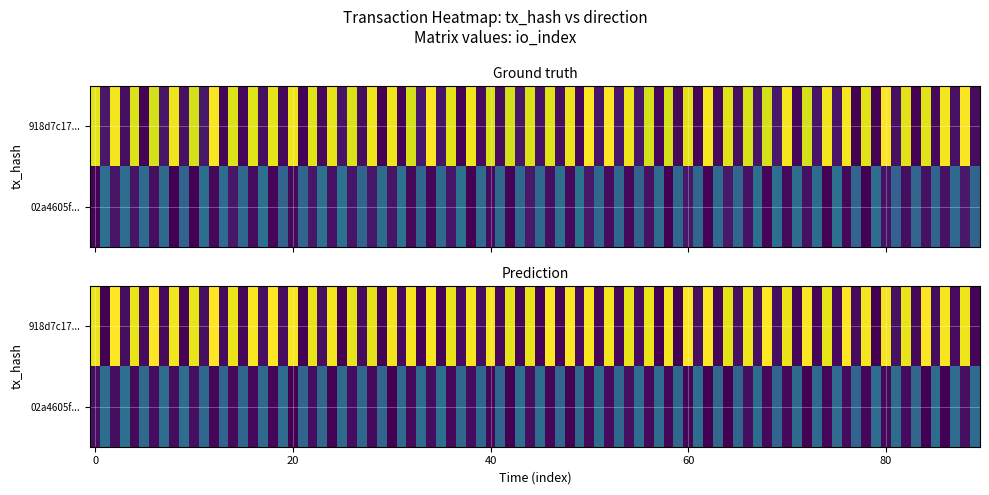

What is the sum of the 918d7c17e9be238439e45a2d833c31d4a7fa263 values at io_index and direction?

64